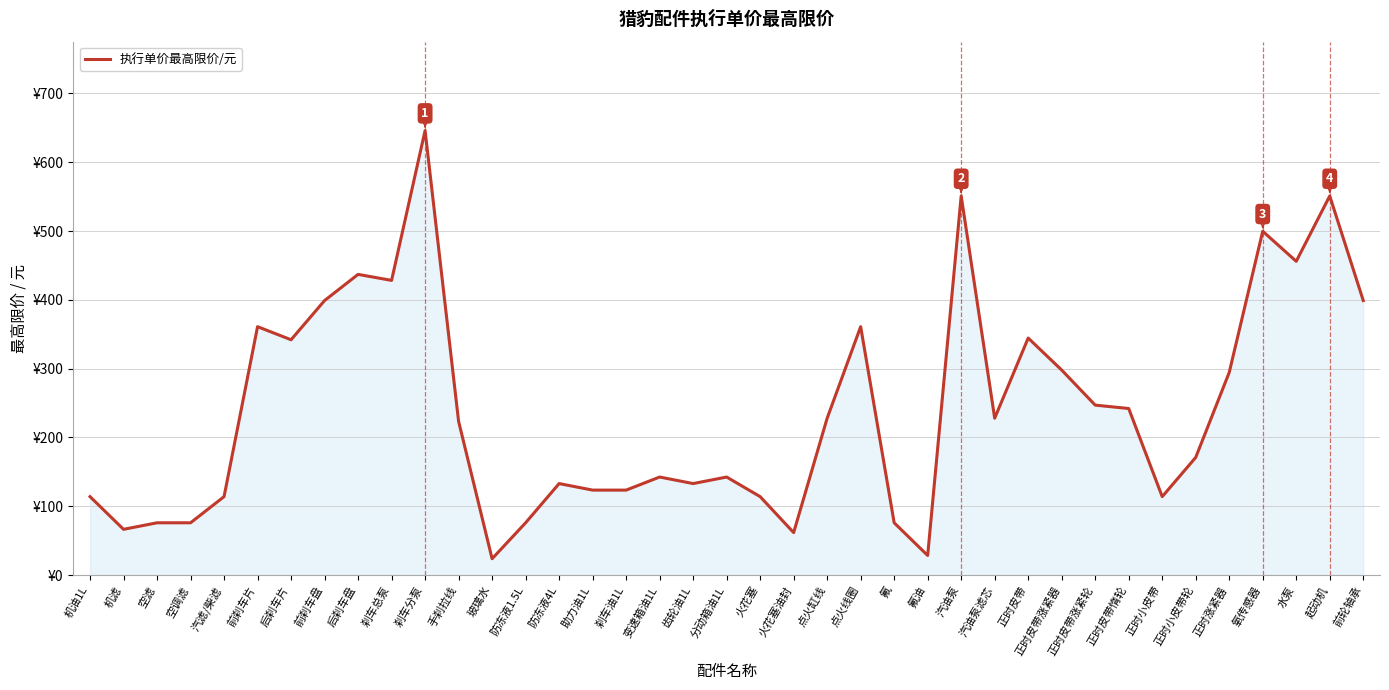

What is the change in value from 前刹车片 to 正时皮带?

-16.5